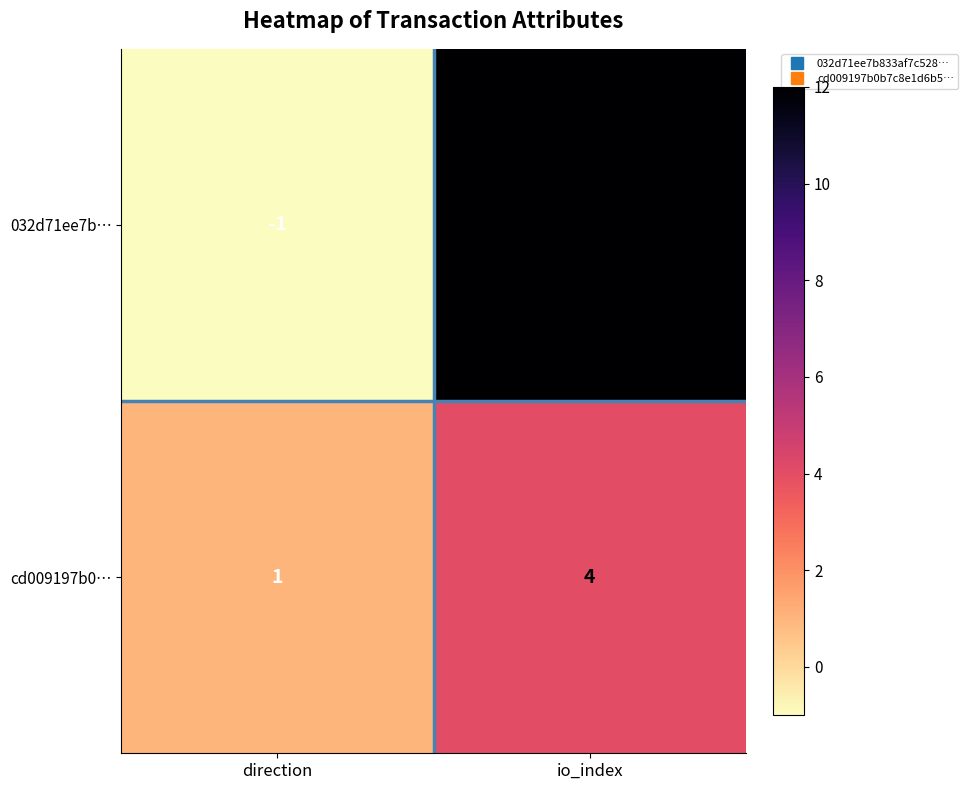

Count the number of categories in the chart.

2